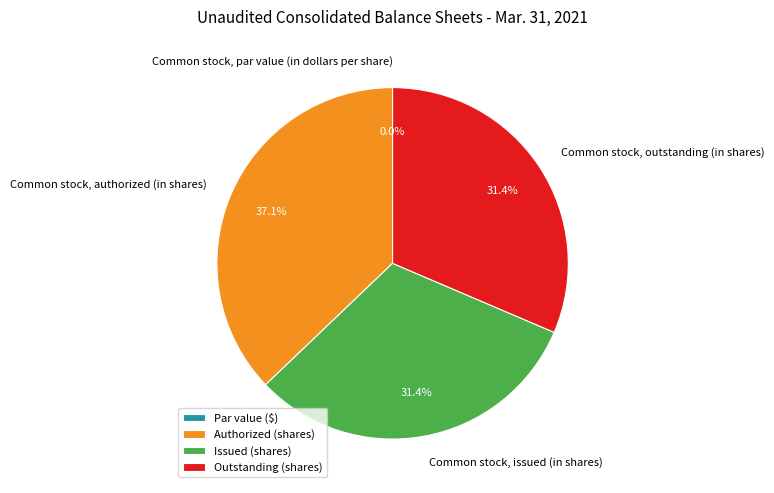

Which has a higher value, Common stock, outstanding (in shares) or Common stock, issued (in shares)?

Common stock, outstanding (in shares)